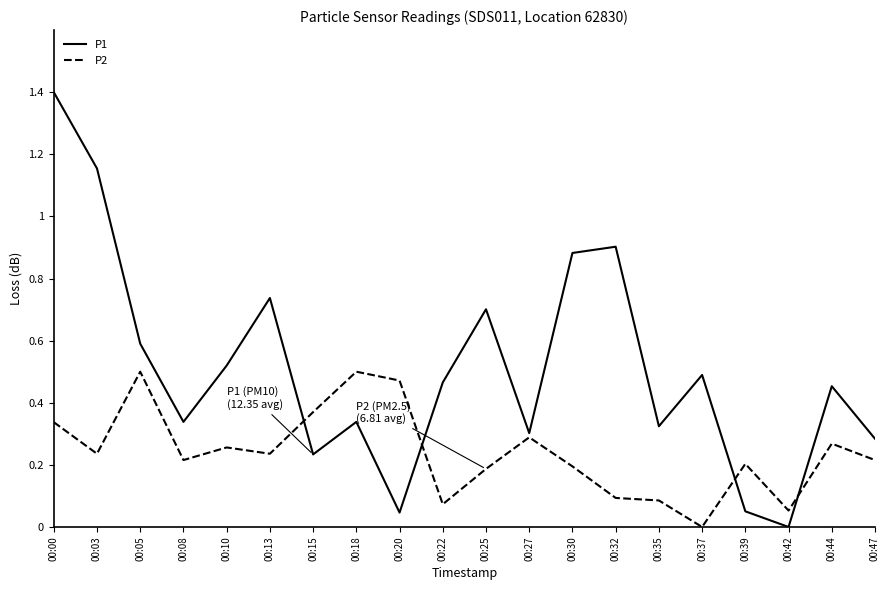

After their last crossing, which series has the higher values: P1 or P2?

P1